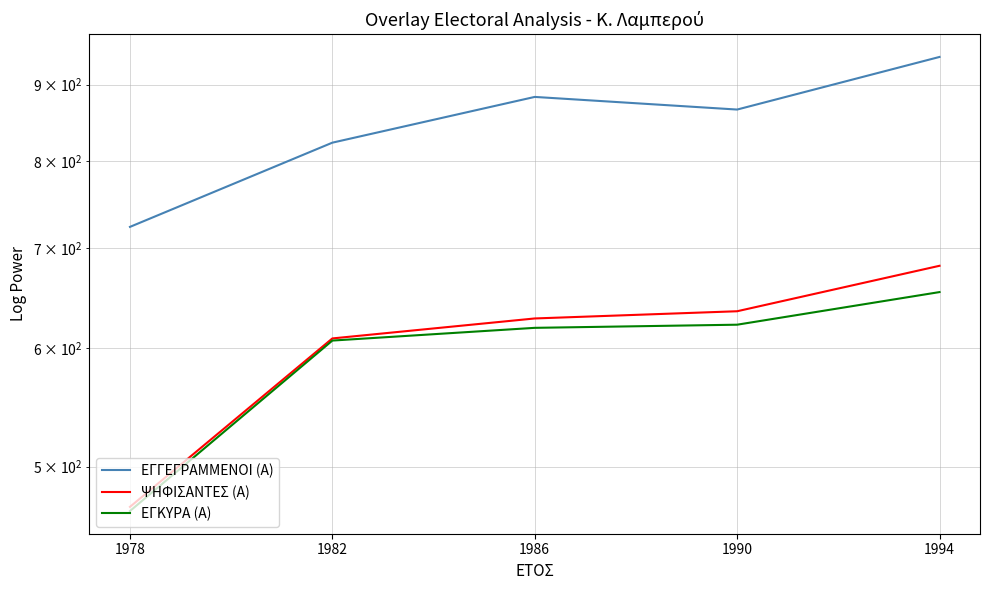

Reading left to right, extract all data points from this chart.

ΕΓΓΕΓΡΑΜΜΕΝΟΙ (Α): 1994=939	1990=866	1986=883	1982=823	1978=723
ΨΗΦΙΣΑΝΤΕΣ (Α): 1994=681	1990=635	1986=628	1982=609	1978=470
ΕΓΚΥΡΑ (Α): 1994=654	1990=622	1986=619	1982=607	1978=467